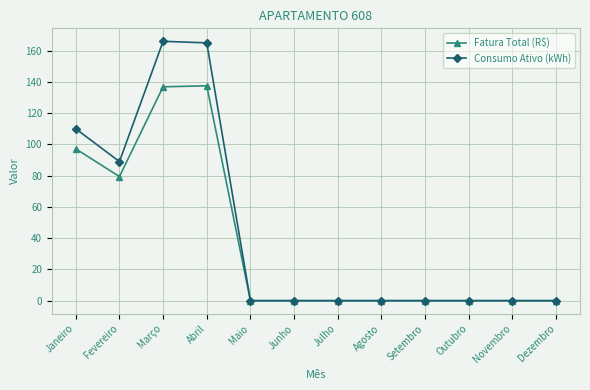

Where is Fatura Total (R$) nearest to the value 68?

Fevereiro